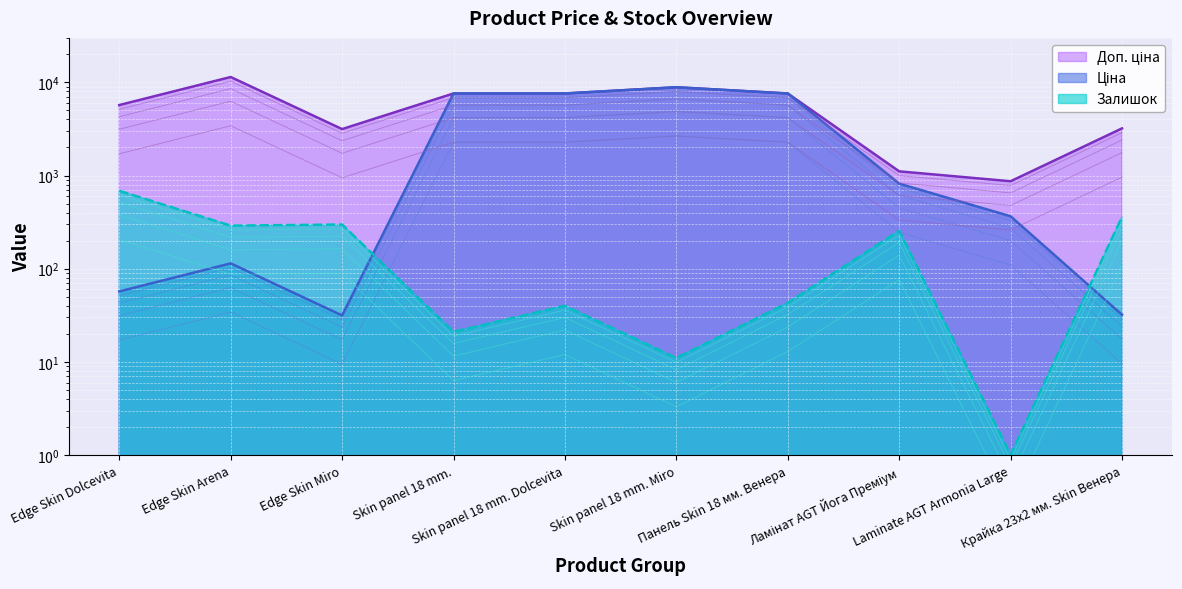

Where does the Ціна series first go above 818?

Skin panel 18 mm.